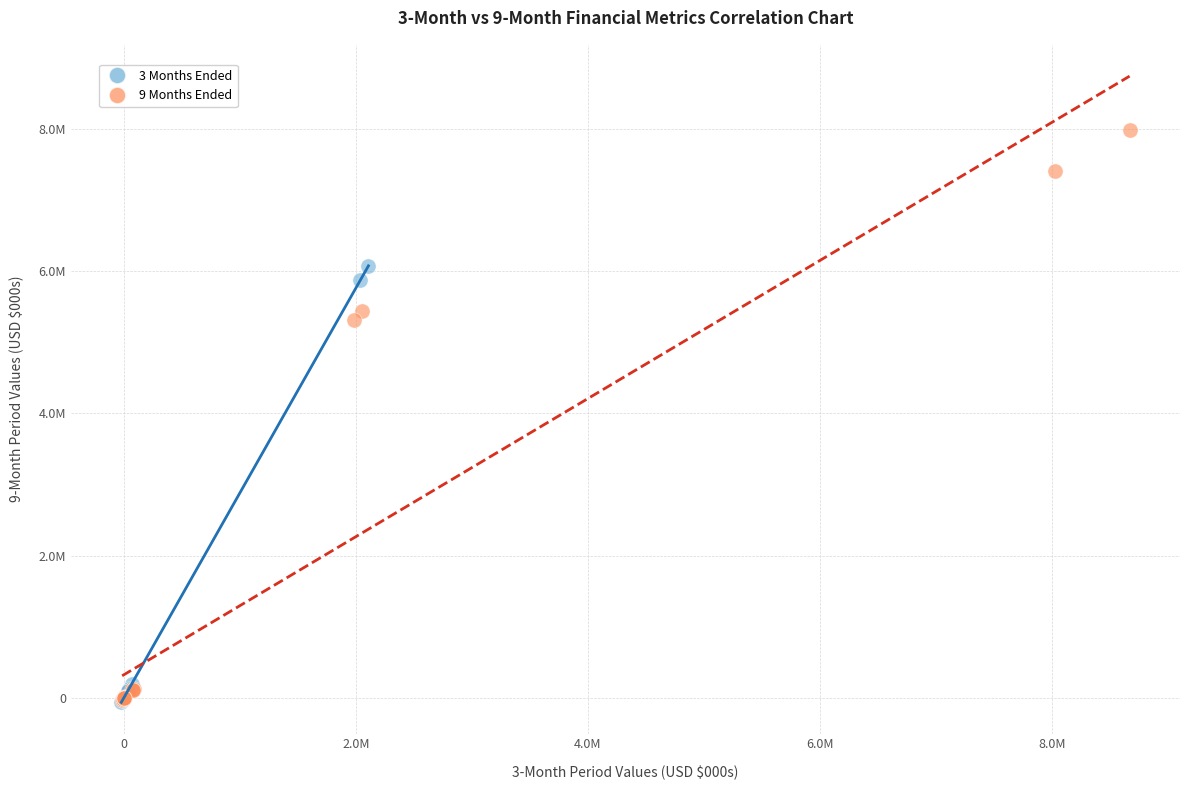

What are all the series names shown in the legend?

3 Months Ended, 9 Months Ended